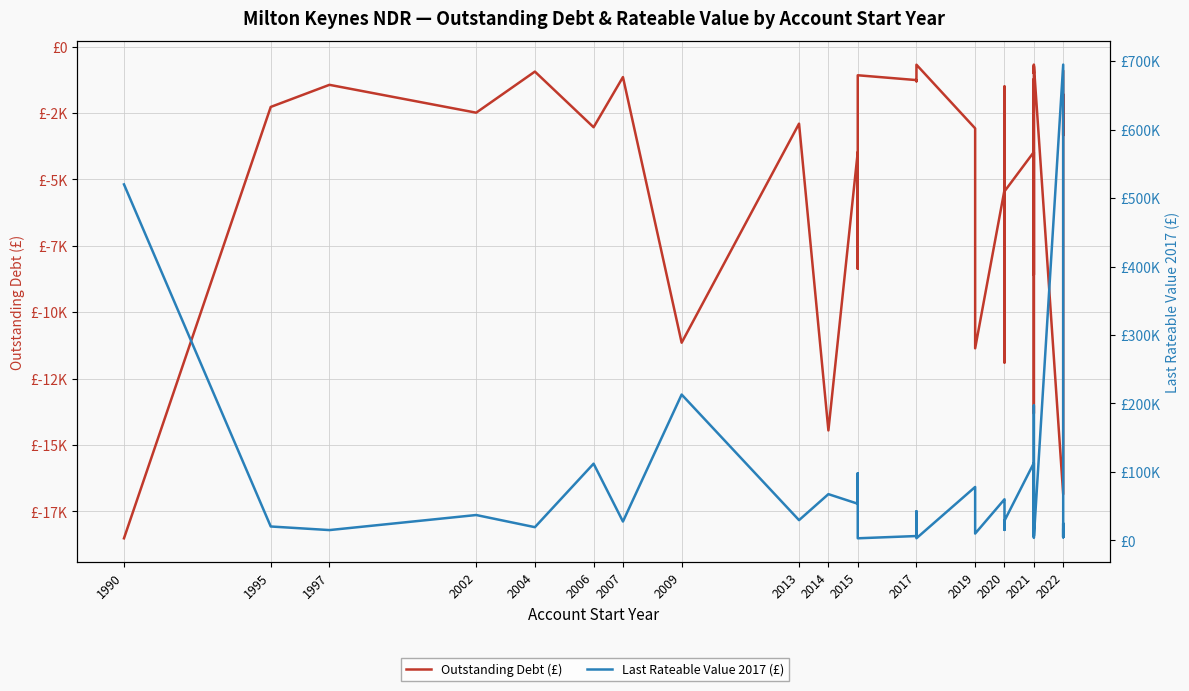

What is the difference between the highest and lowest values at 2017?

7560.3